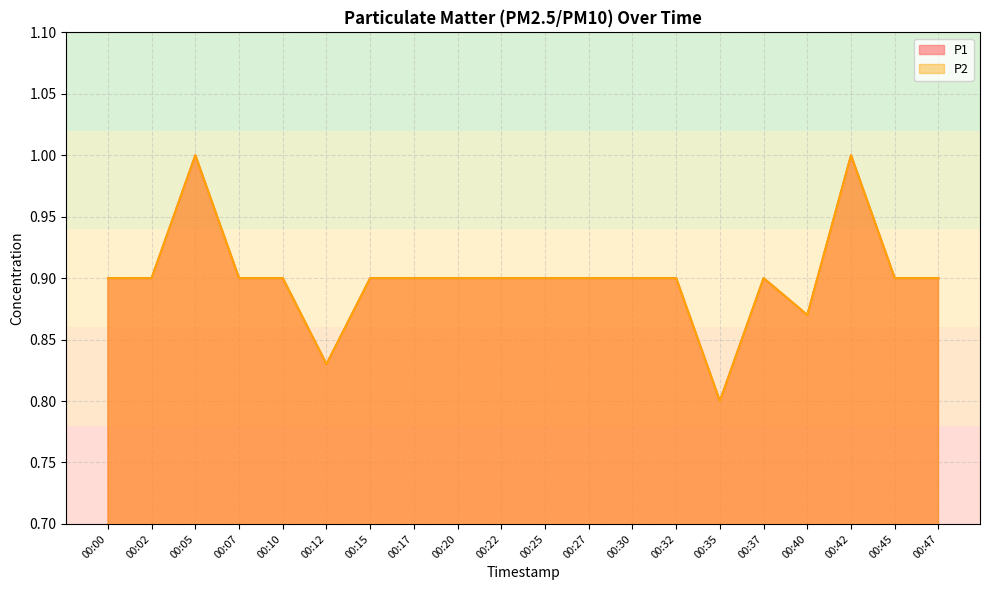

Reading left to right, extract all data points from this chart.

P1: 00:00=0.9	00:02=0.9	00:05=1.0	00:07=0.9	00:10=0.9	00:12=0.8	00:15=0.9	00:17=0.9	00:20=0.9	00:22=0.9	00:25=0.9	00:27=0.9	00:30=0.9	00:32=0.9	00:35=0.8	00:37=0.9	00:40=0.9	00:42=1.0	00:45=0.9	00:47=0.9
P2: 00:00=0.9	00:02=0.9	00:05=1.0	00:07=0.9	00:10=0.9	00:12=0.8	00:15=0.9	00:17=0.9	00:20=0.9	00:22=0.9	00:25=0.9	00:27=0.9	00:30=0.9	00:32=0.9	00:35=0.8	00:37=0.9	00:40=0.9	00:42=1.0	00:45=0.9	00:47=0.9